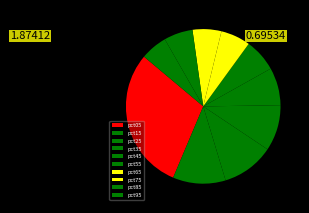

Count the number of slices in the pie.

10